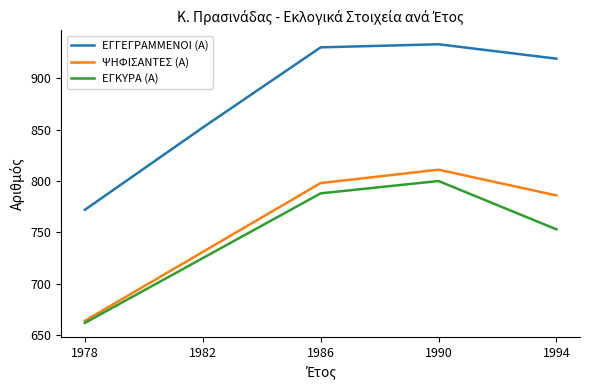

What is the difference between the second highest and minimum values in the ΕΓΚΥΡΑ (Α) series?

126